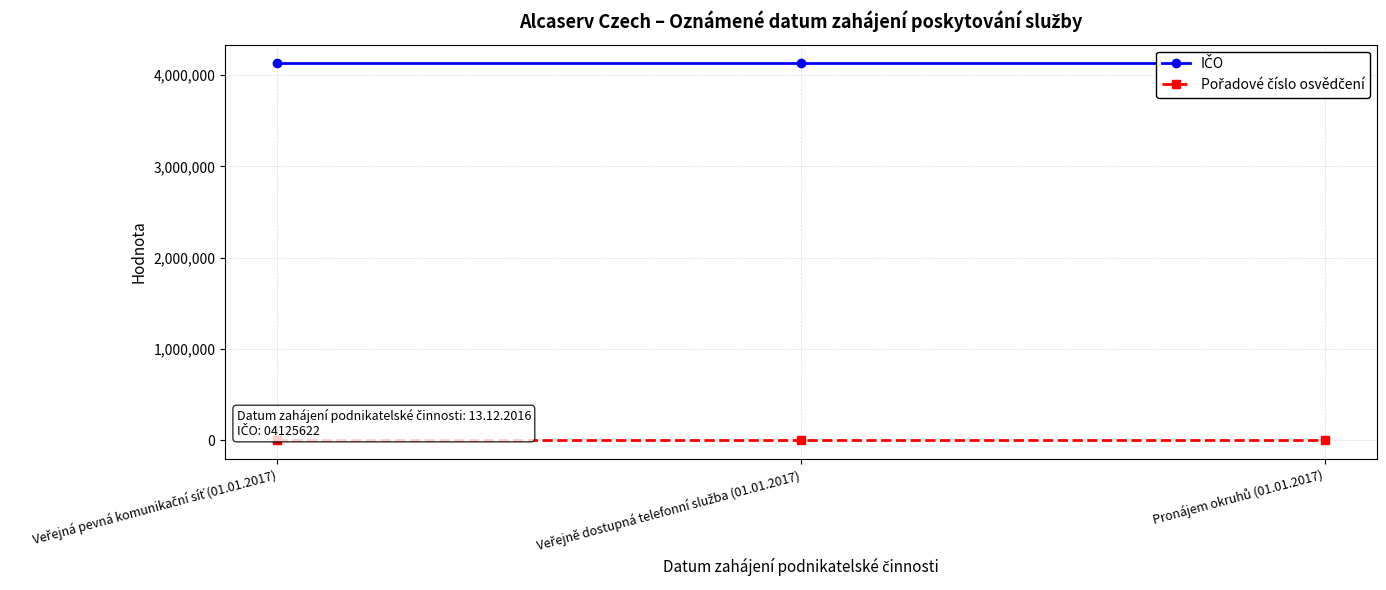

Read the IČO value at Pronájem okruhů (01.01.2017).

4125622